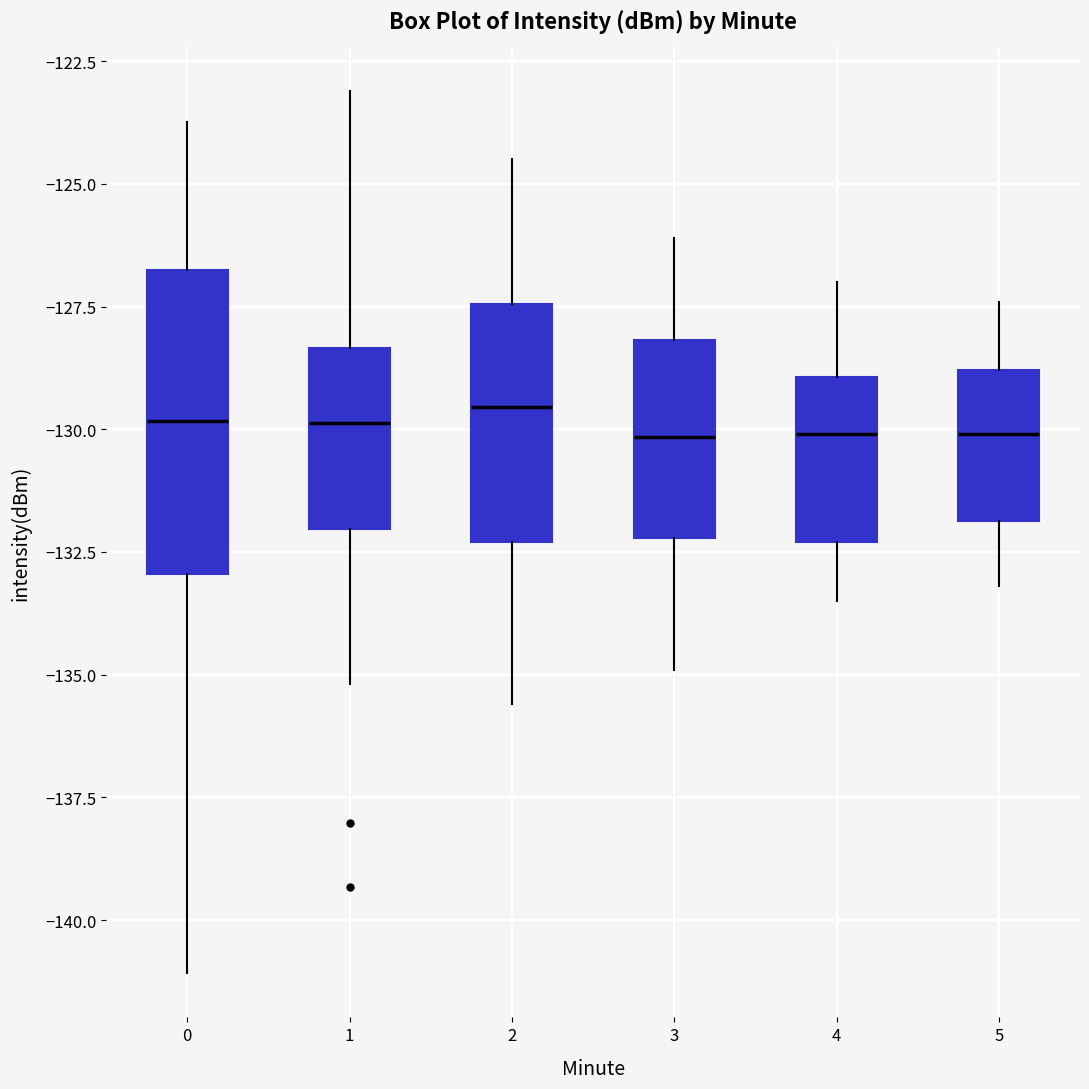

Where does the lower whisker of the box at x = 3 end on the y-axis? The values are not printed on the chart, so give them approximately, as read against the axis.

-135.0